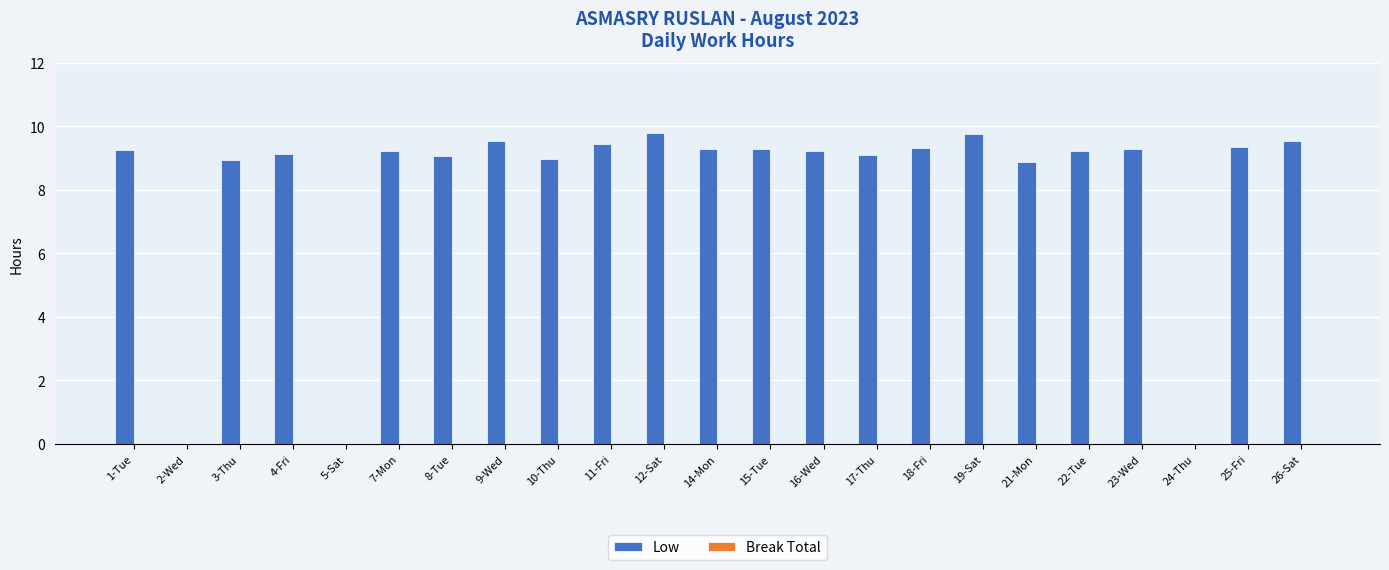

Approximately how many times larger is the value at 17-Thu compared to 19-Sat?

0.9